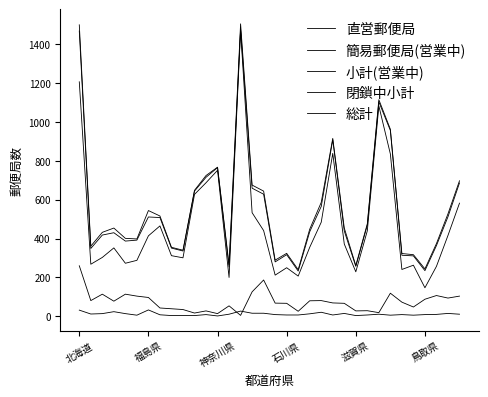

At which label does 簡易郵便局(営業中) first exceed 73?

北海道